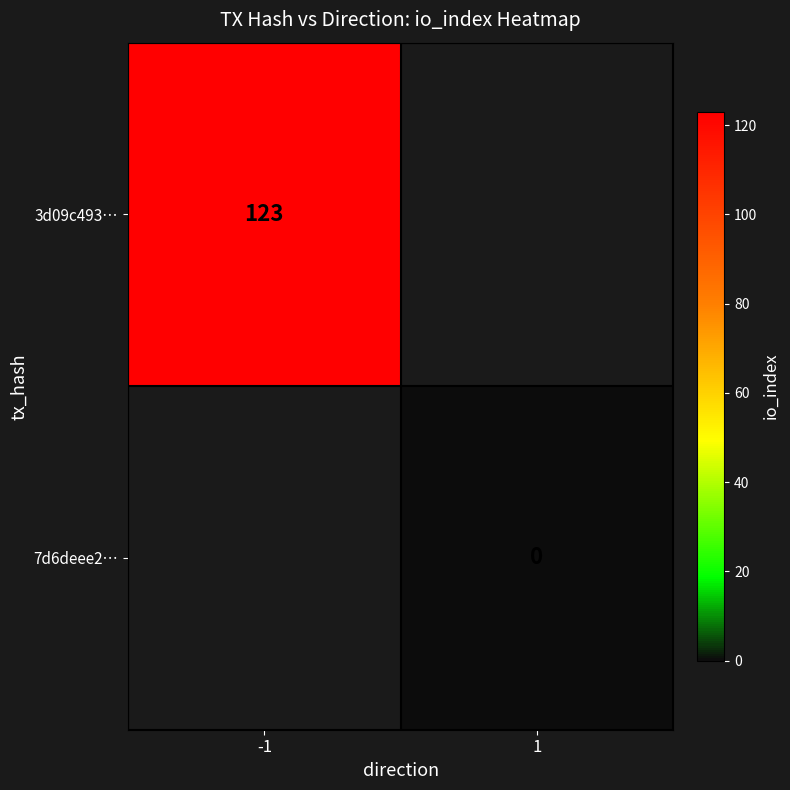

Which category has the lowest value across all series?

1